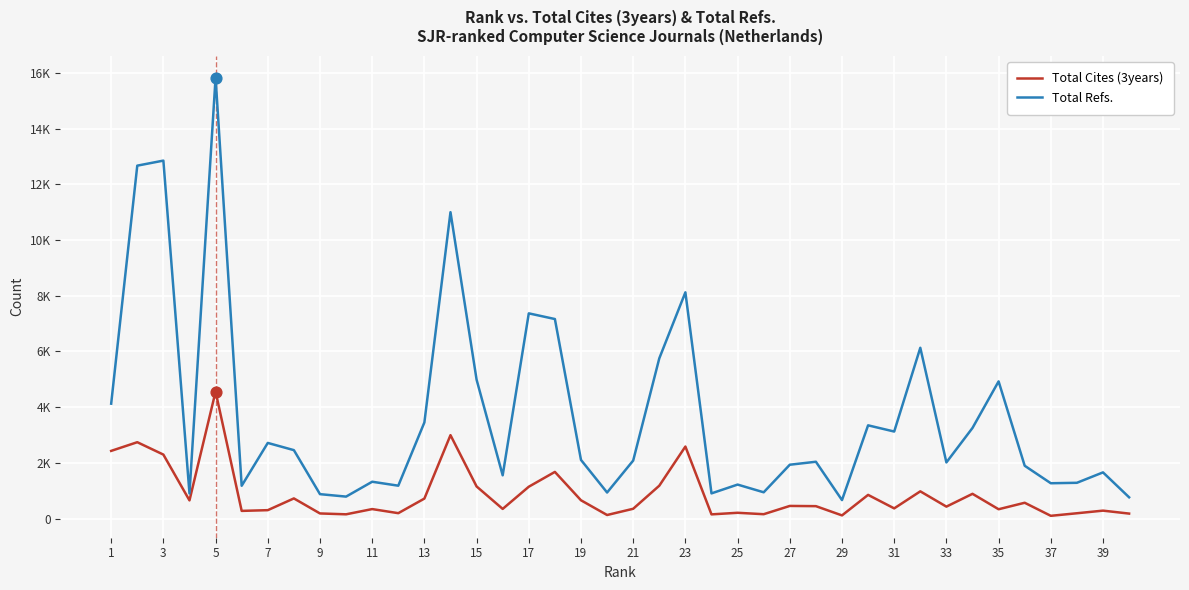

What are all the series names shown in the legend?

Total Cites (3years), Total Refs.